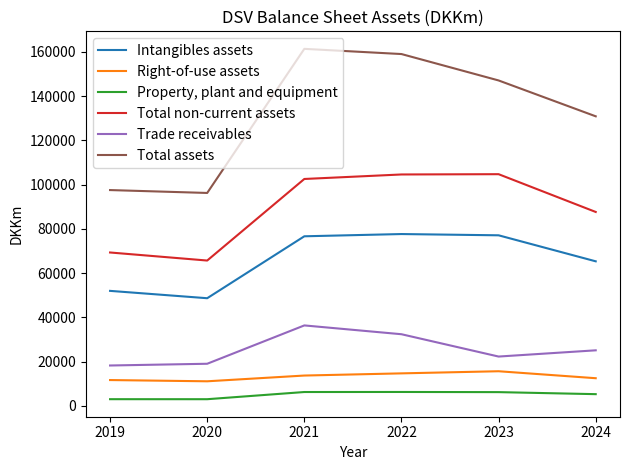

What is the total value across all series at 2022?

394691.0